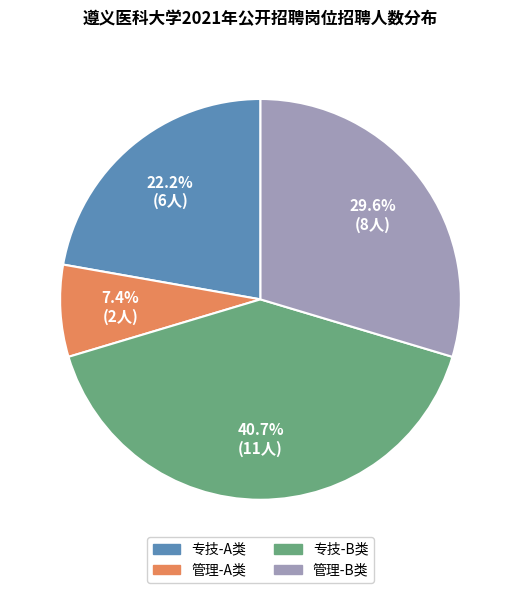

Does any single category account for the majority?

No